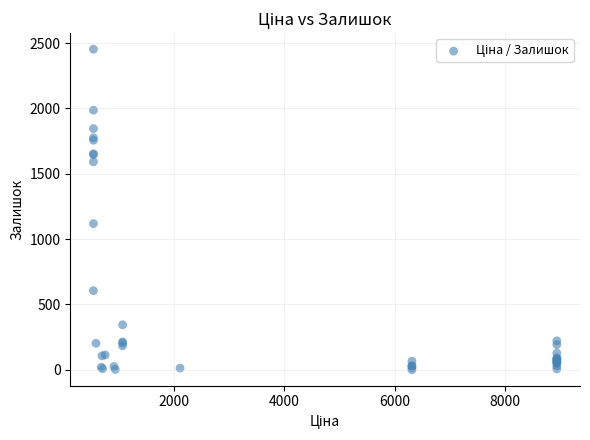

What Y value in the scatter plot is closest to 1226?

1118